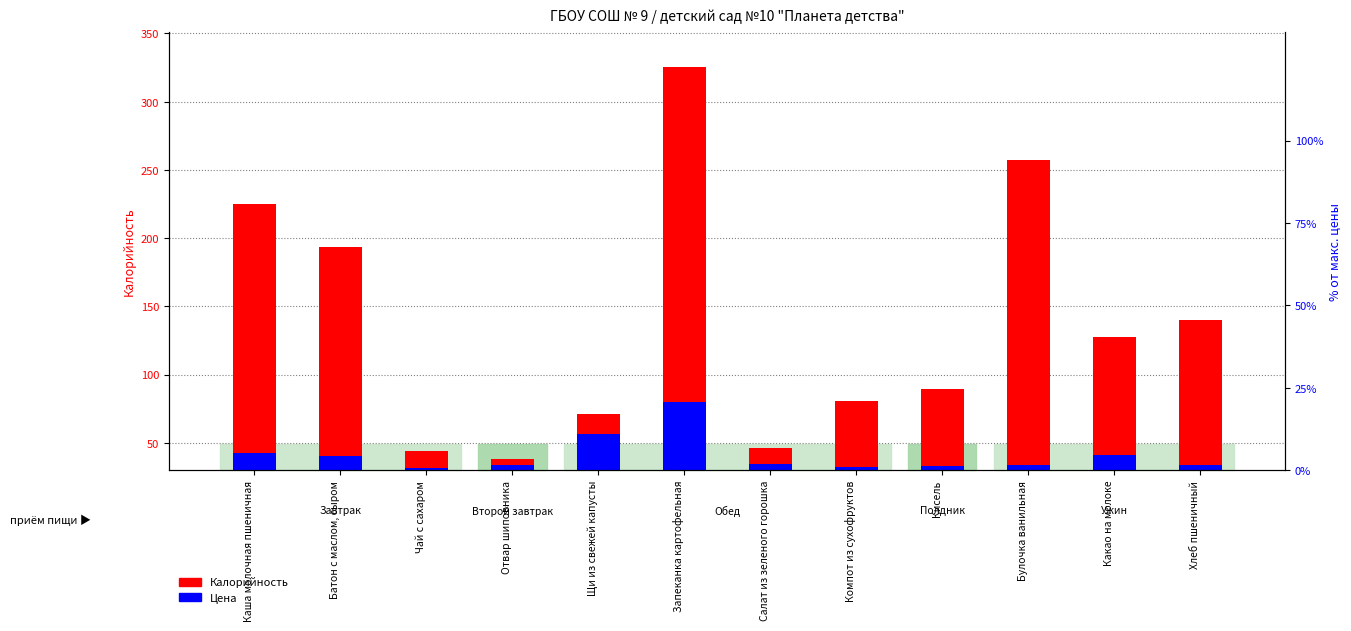

How many distinct data groups are displayed?

2